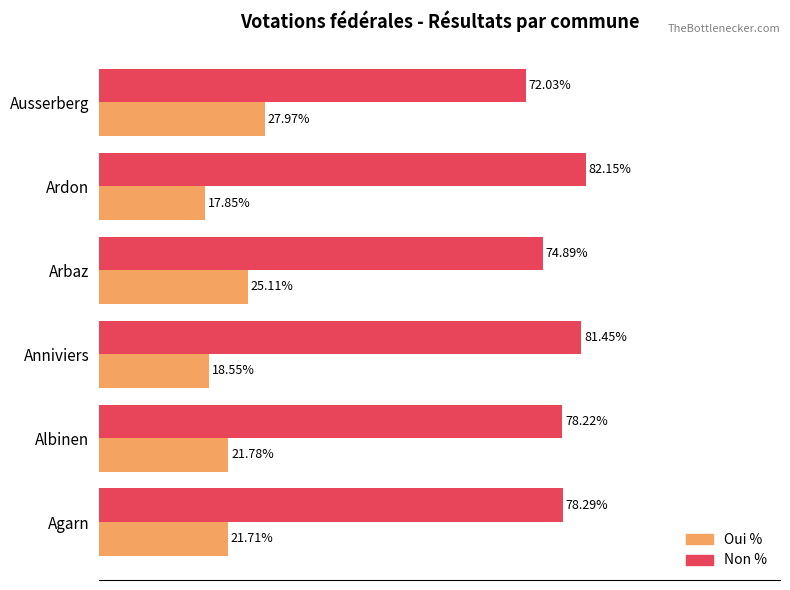

At which label does Oui % reach its minimum?

Ardon